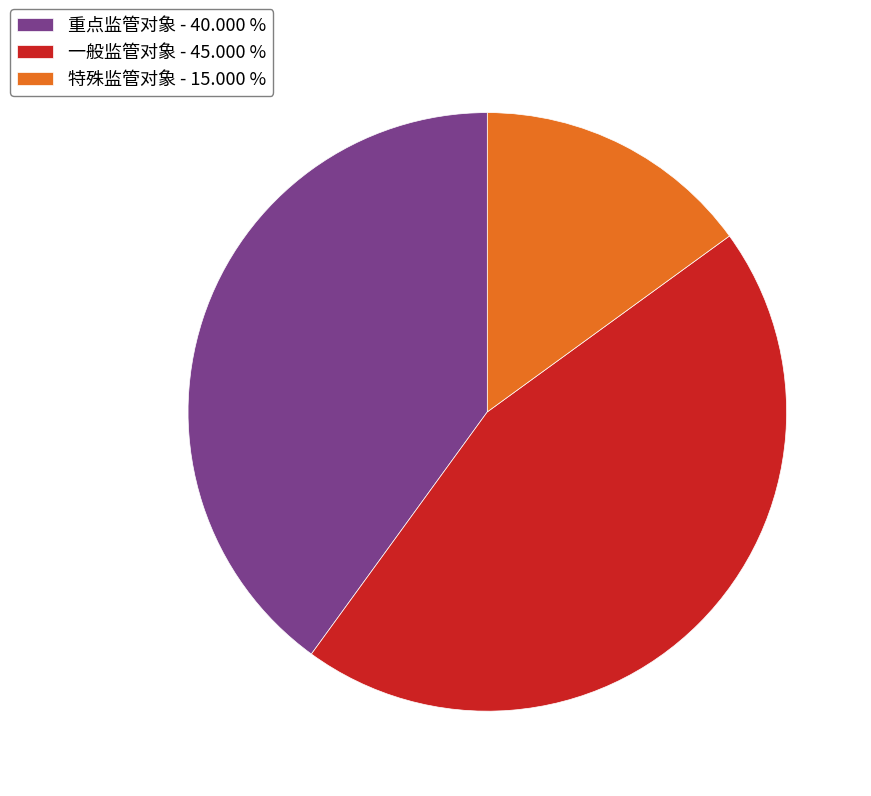

Is the sum of 重点监管对象 - 40.000 % and 一般监管对象 - 45.000 % greater than half?

Yes